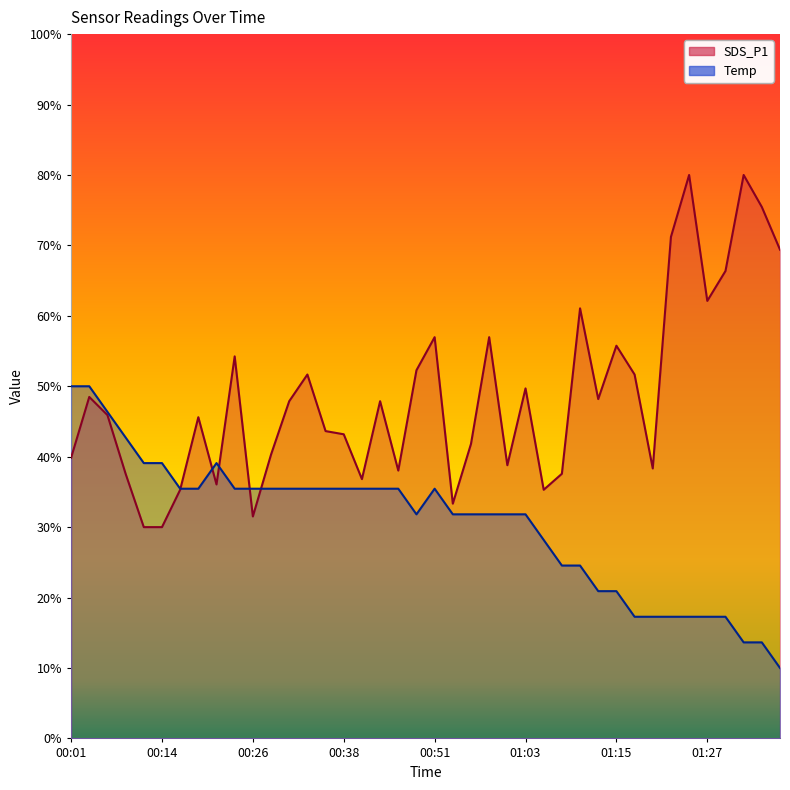

List the series in order of their overall mean, highest first.

SDS_P1, Temp